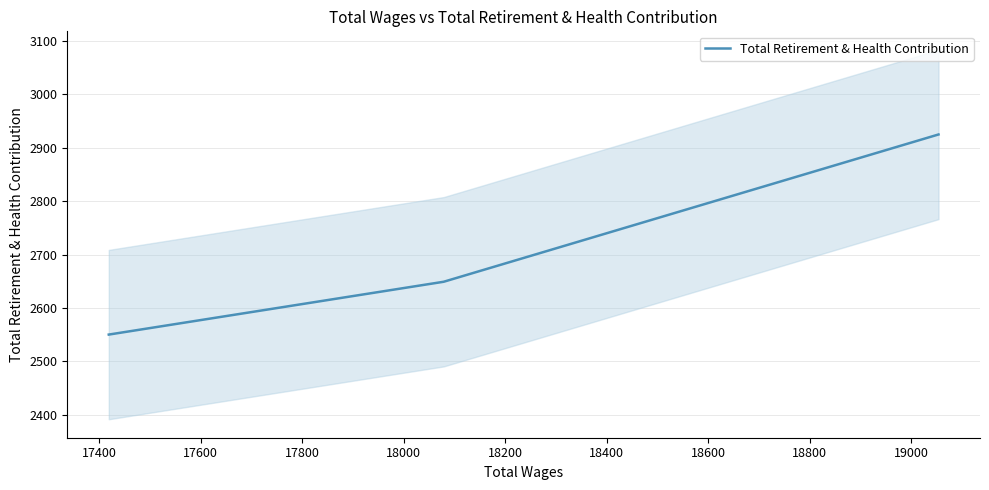

What is the greatest value displayed?

2925